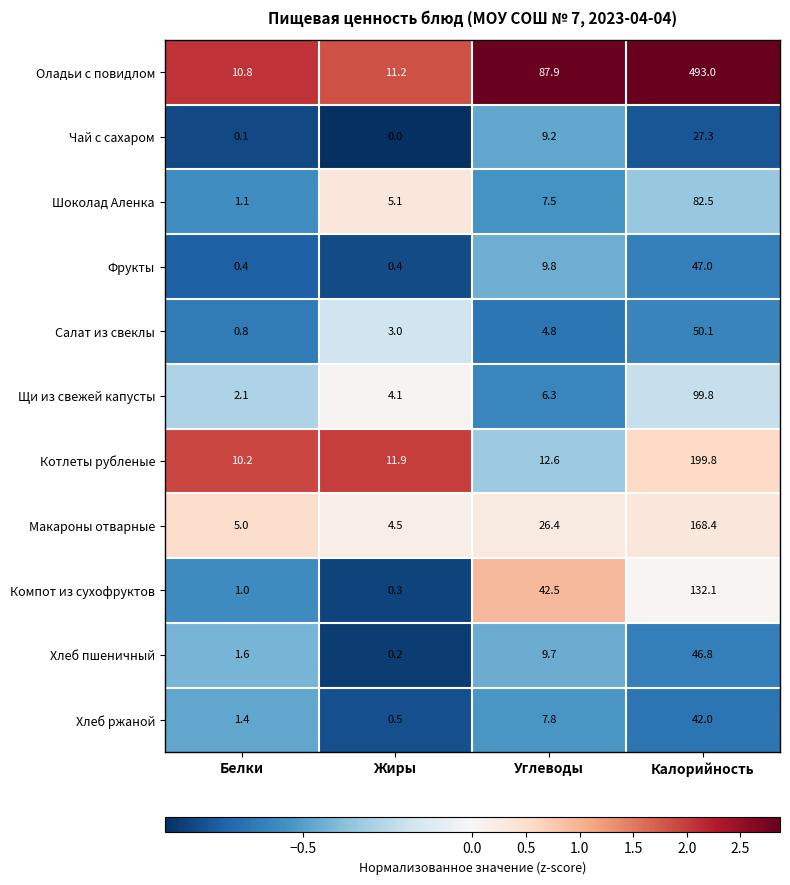

What is the sum of all Чай с сахаром values?

36.6